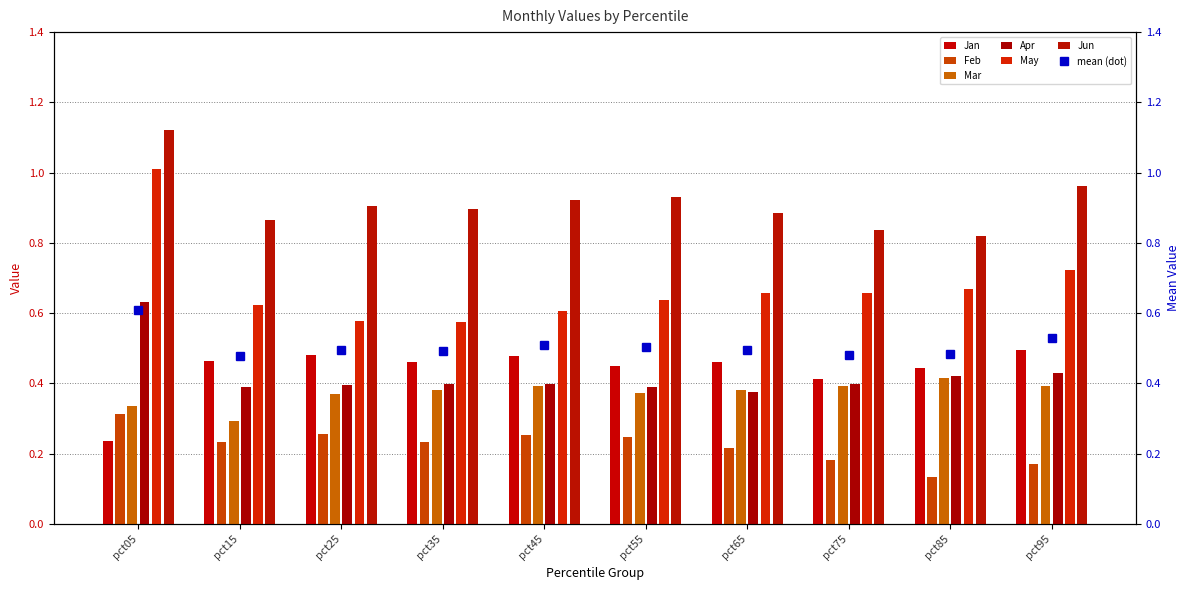

Between pct15 and pct95, which series saw the biggest shift?

May